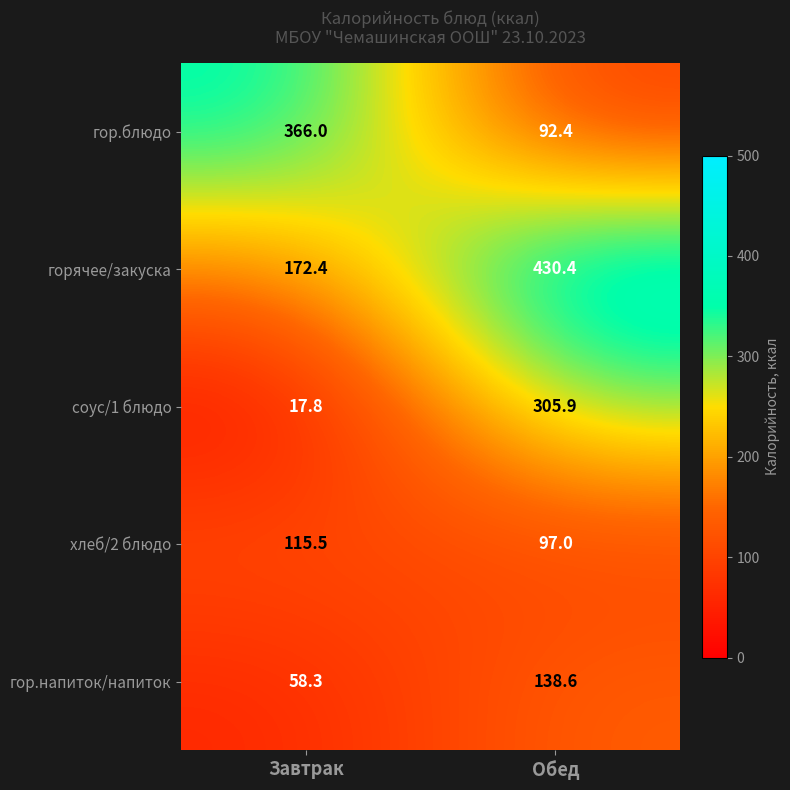

Count the number of categories in the chart.

2